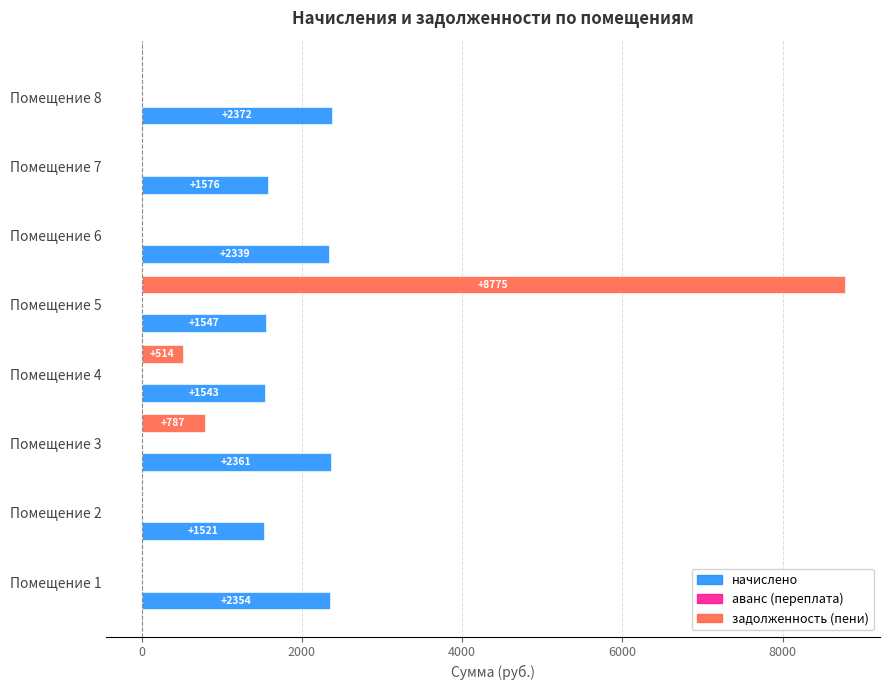

What is the maximum value shown in the chart?

8775.3